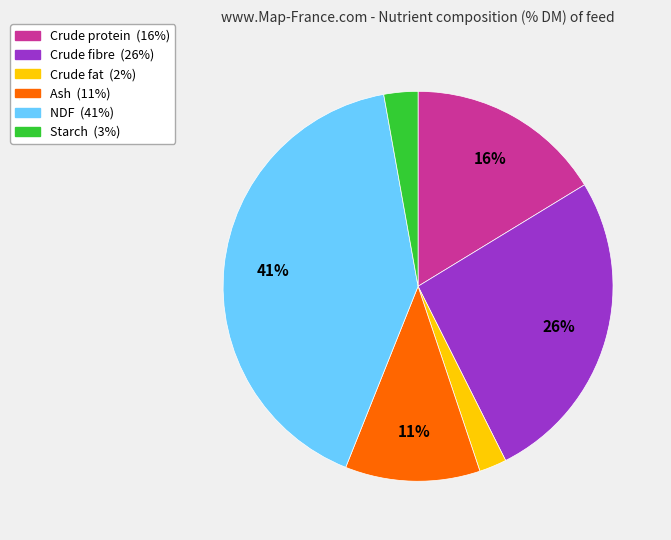

Which has a higher value, Crude fat or Crude fibre?

Crude fibre